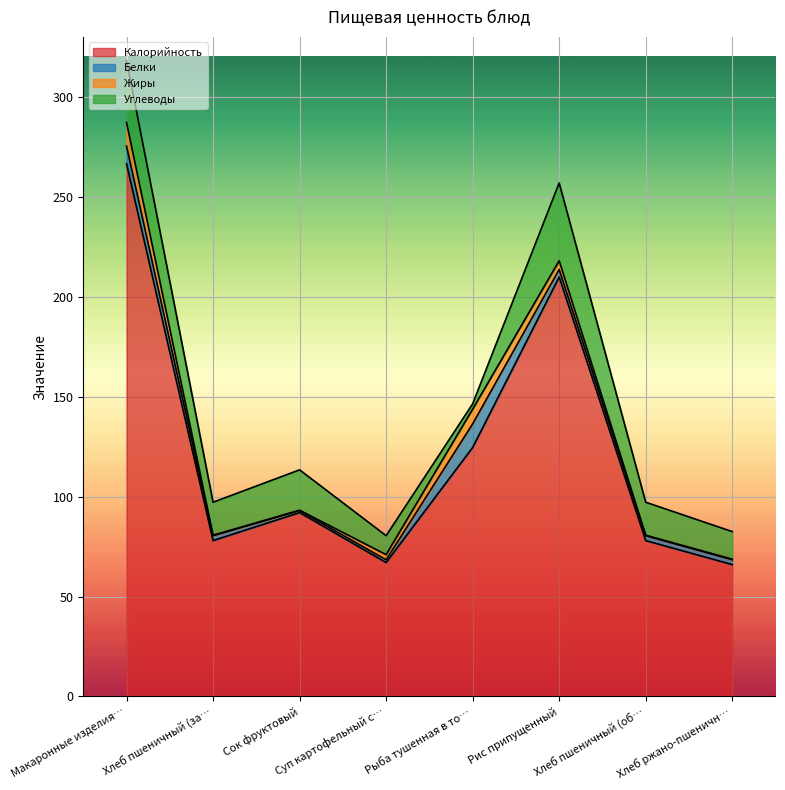

What is the approximate value of Белки at Хлеб пшеничный (завтрак)?

2.4